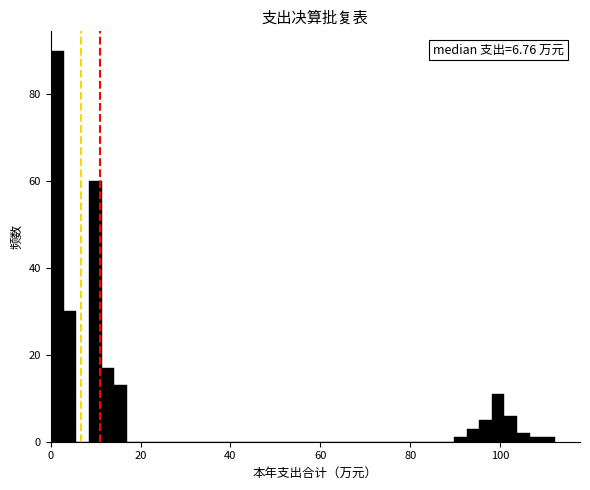

Around what value on the x-axis is the tallest bar? Give the approximate position of its centre, as read against the axis.

2